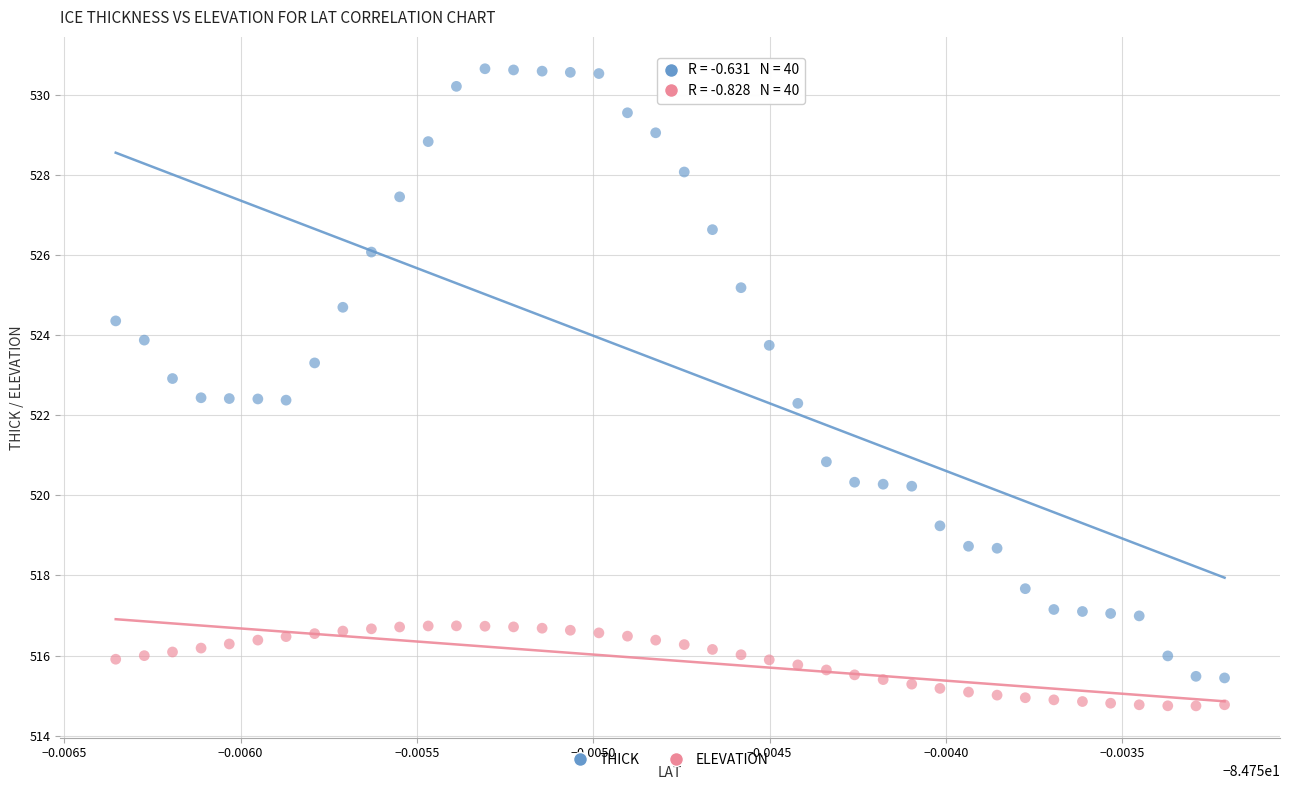

Which series has the largest Y range (max minus min)?

THICK